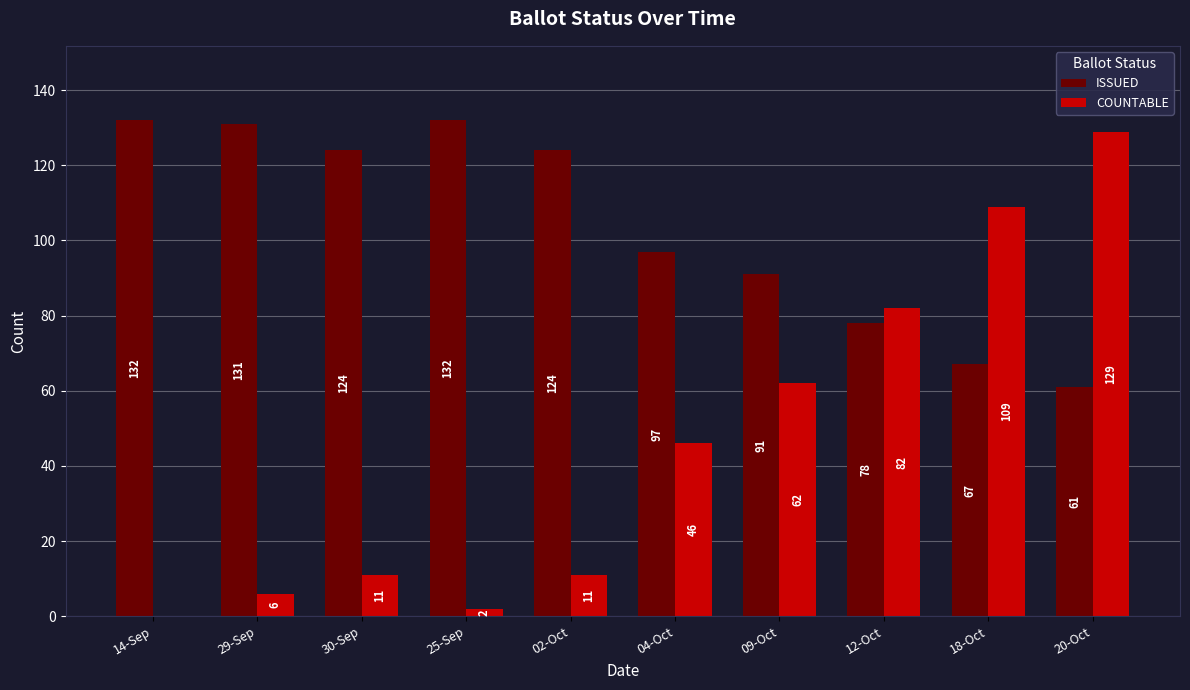

Count the number of categories in the chart.

10